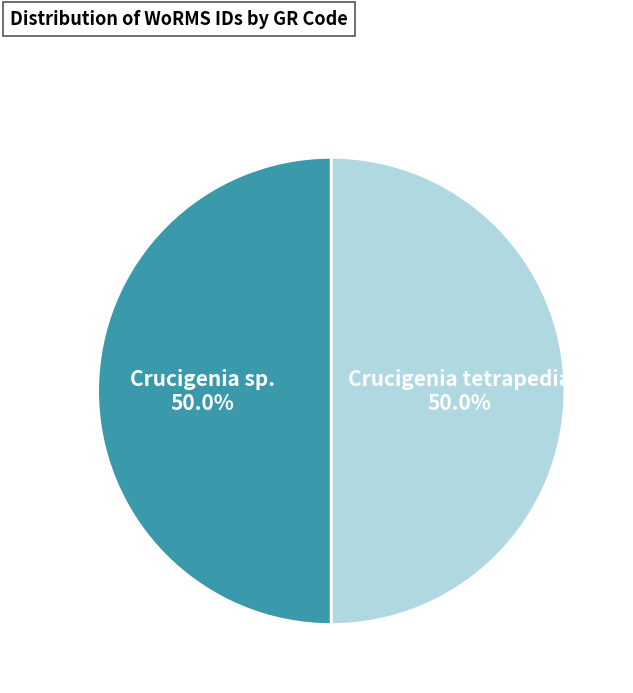

To the nearest percent, what is the average slice percentage?

50%